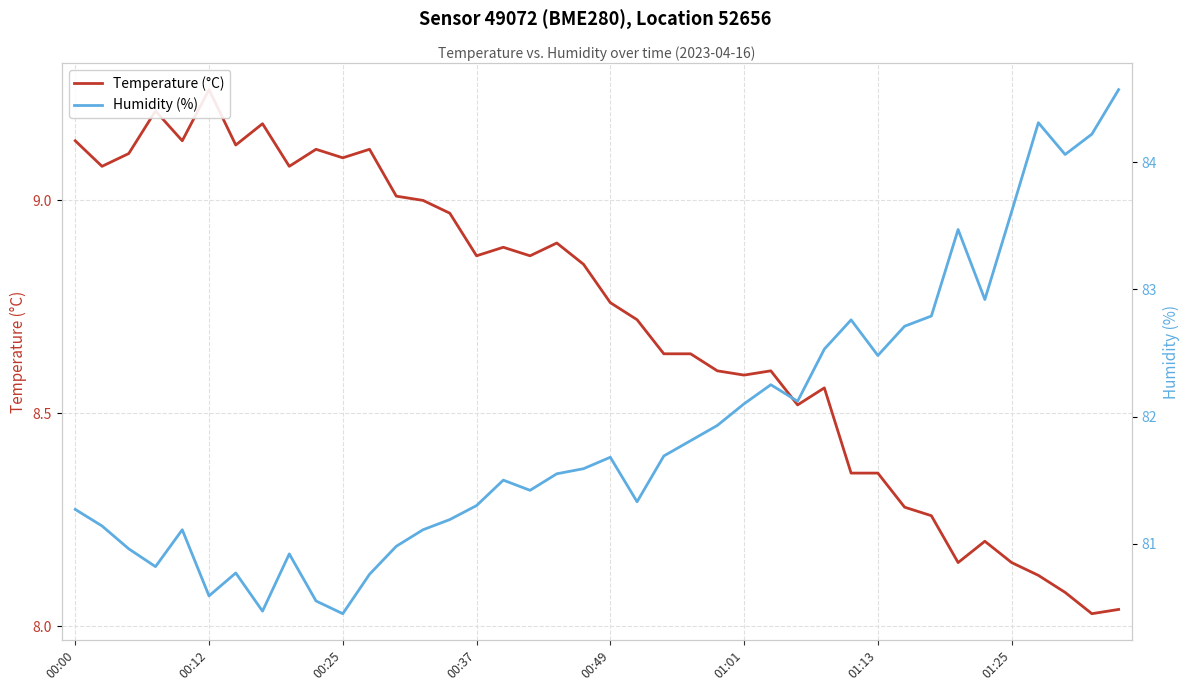

What is the value of the Temperature (°C) point at the 26th from the left?

8.6